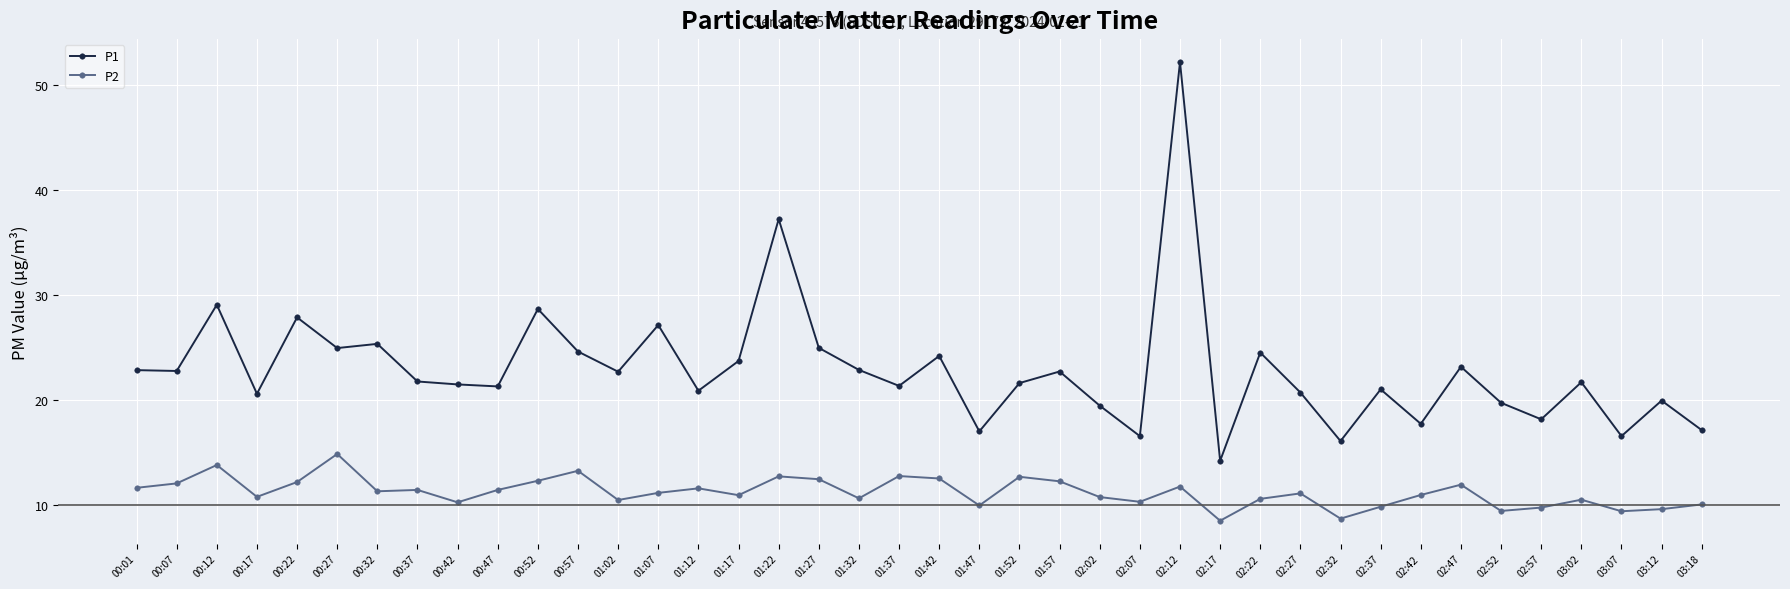

Which category has the highest value in the P2 series?

00:27